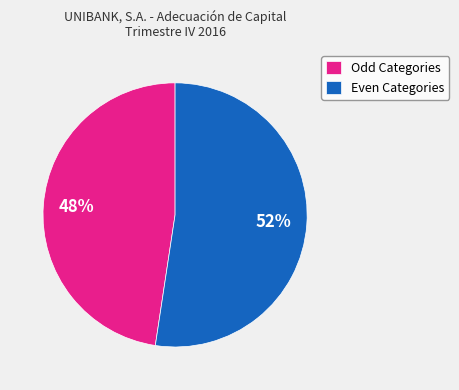

To the nearest percent, what is the combined percentage of Odd Categories and Even Categories?

100%